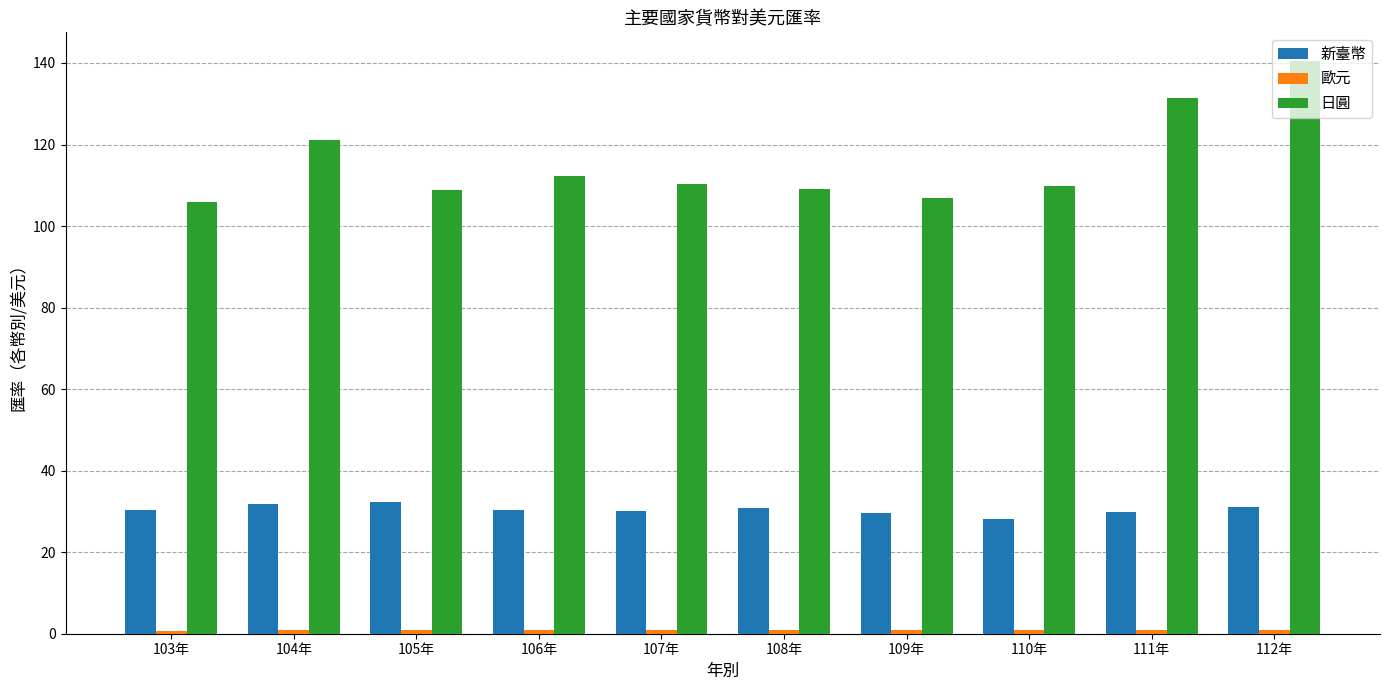

The value of 新臺幣 at 103年 is 44.8. True or false?

False